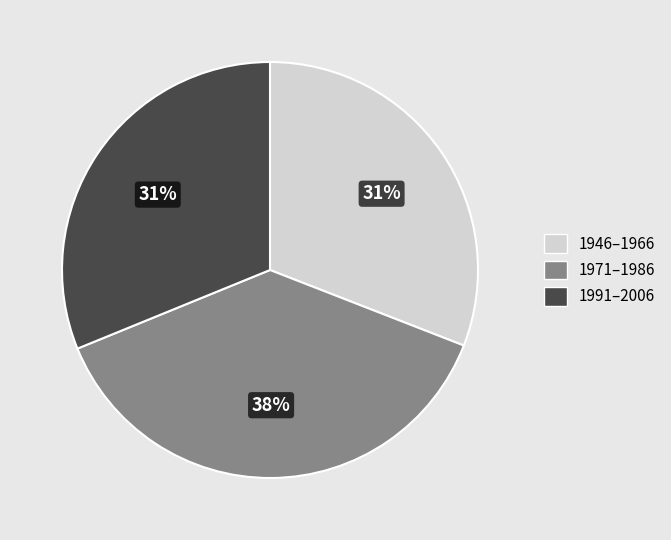

Is there a majority slice in this chart?

No